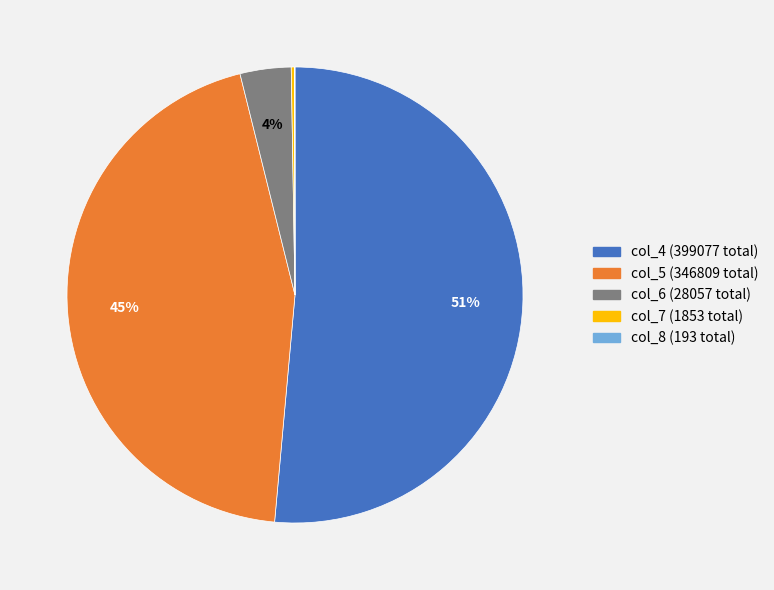

Is there any slice that represents more than half of the pie?

Yes